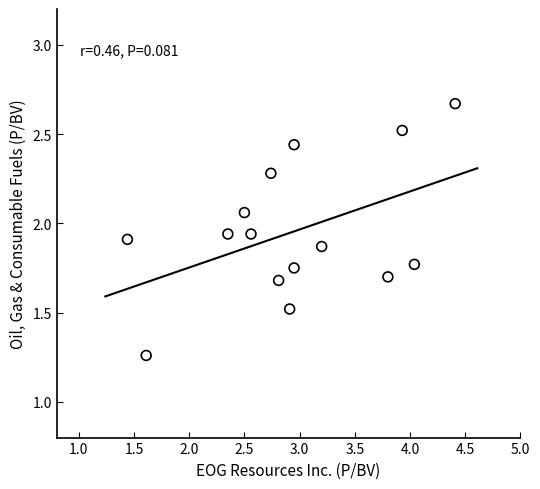

What is the range of Y values (max minus min)?

1.4